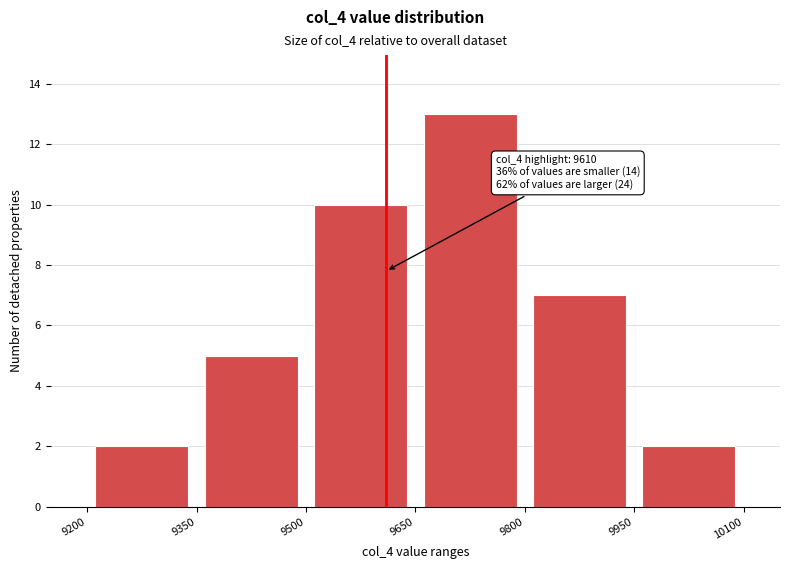

Over which range of the x-axis is the bar tallest?

9650 to 9800